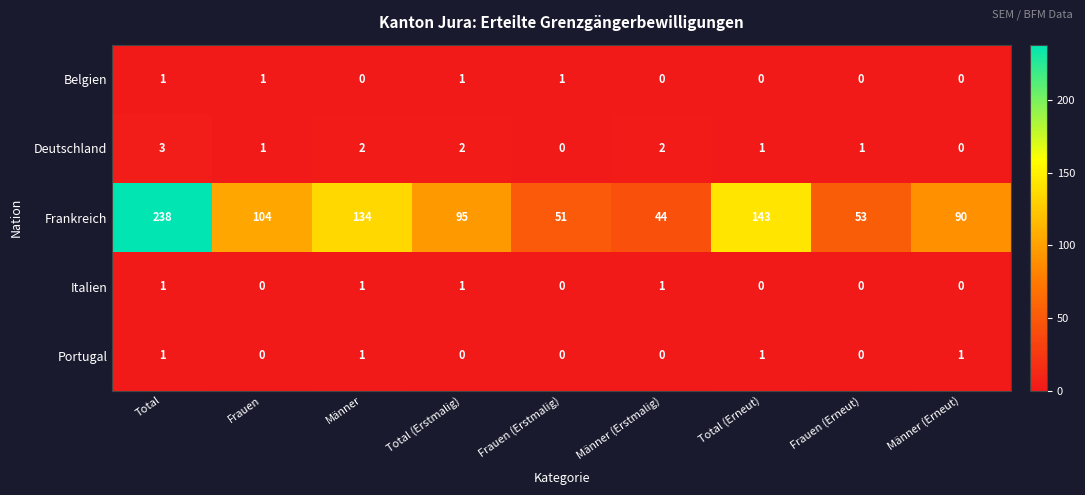

At how many categories does at least one series exceed 32?

9